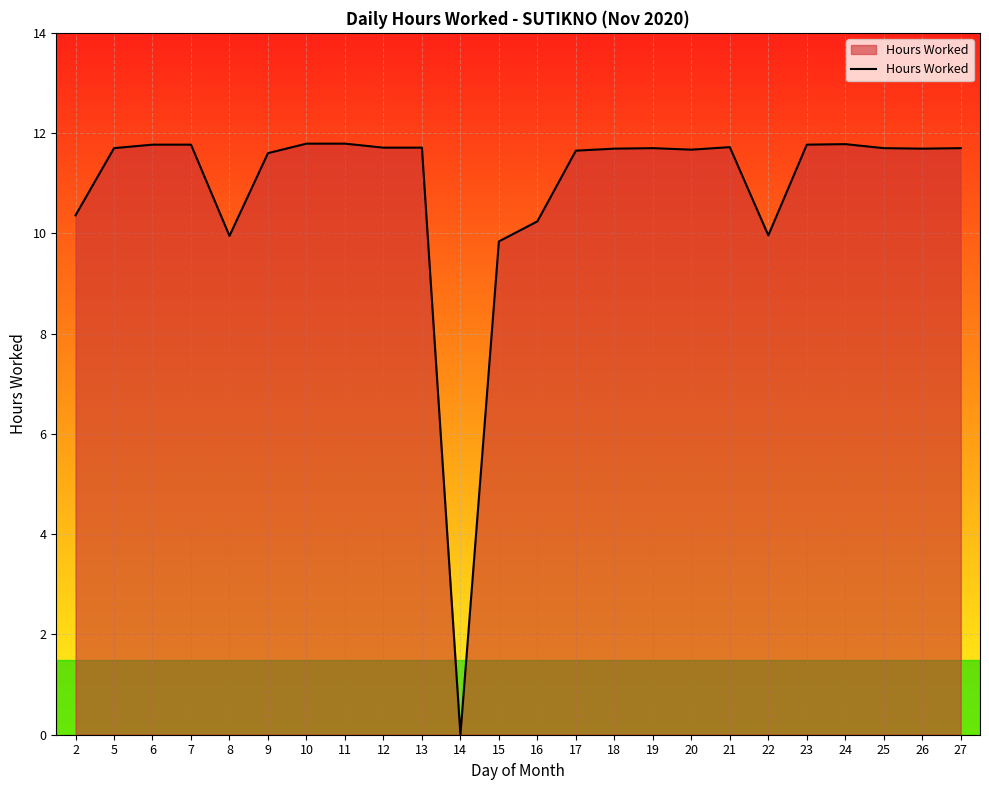

How many lines are shown in the chart?

1